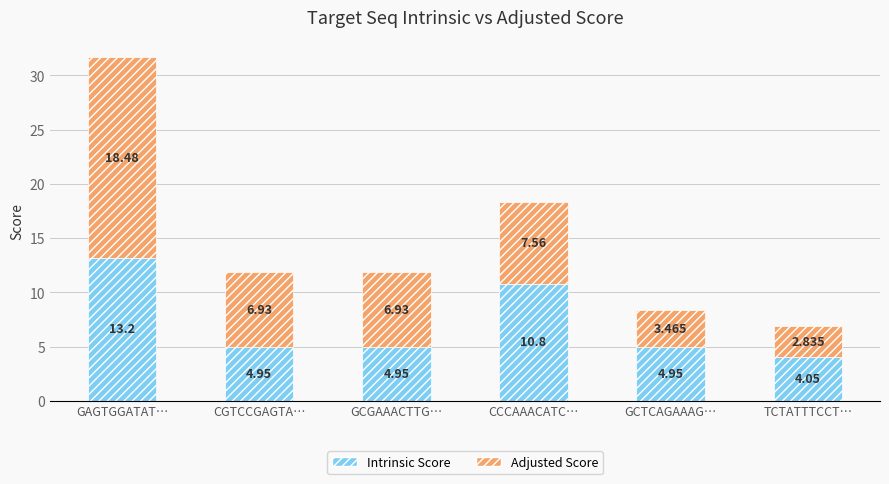

Are the bars horizontal?

No